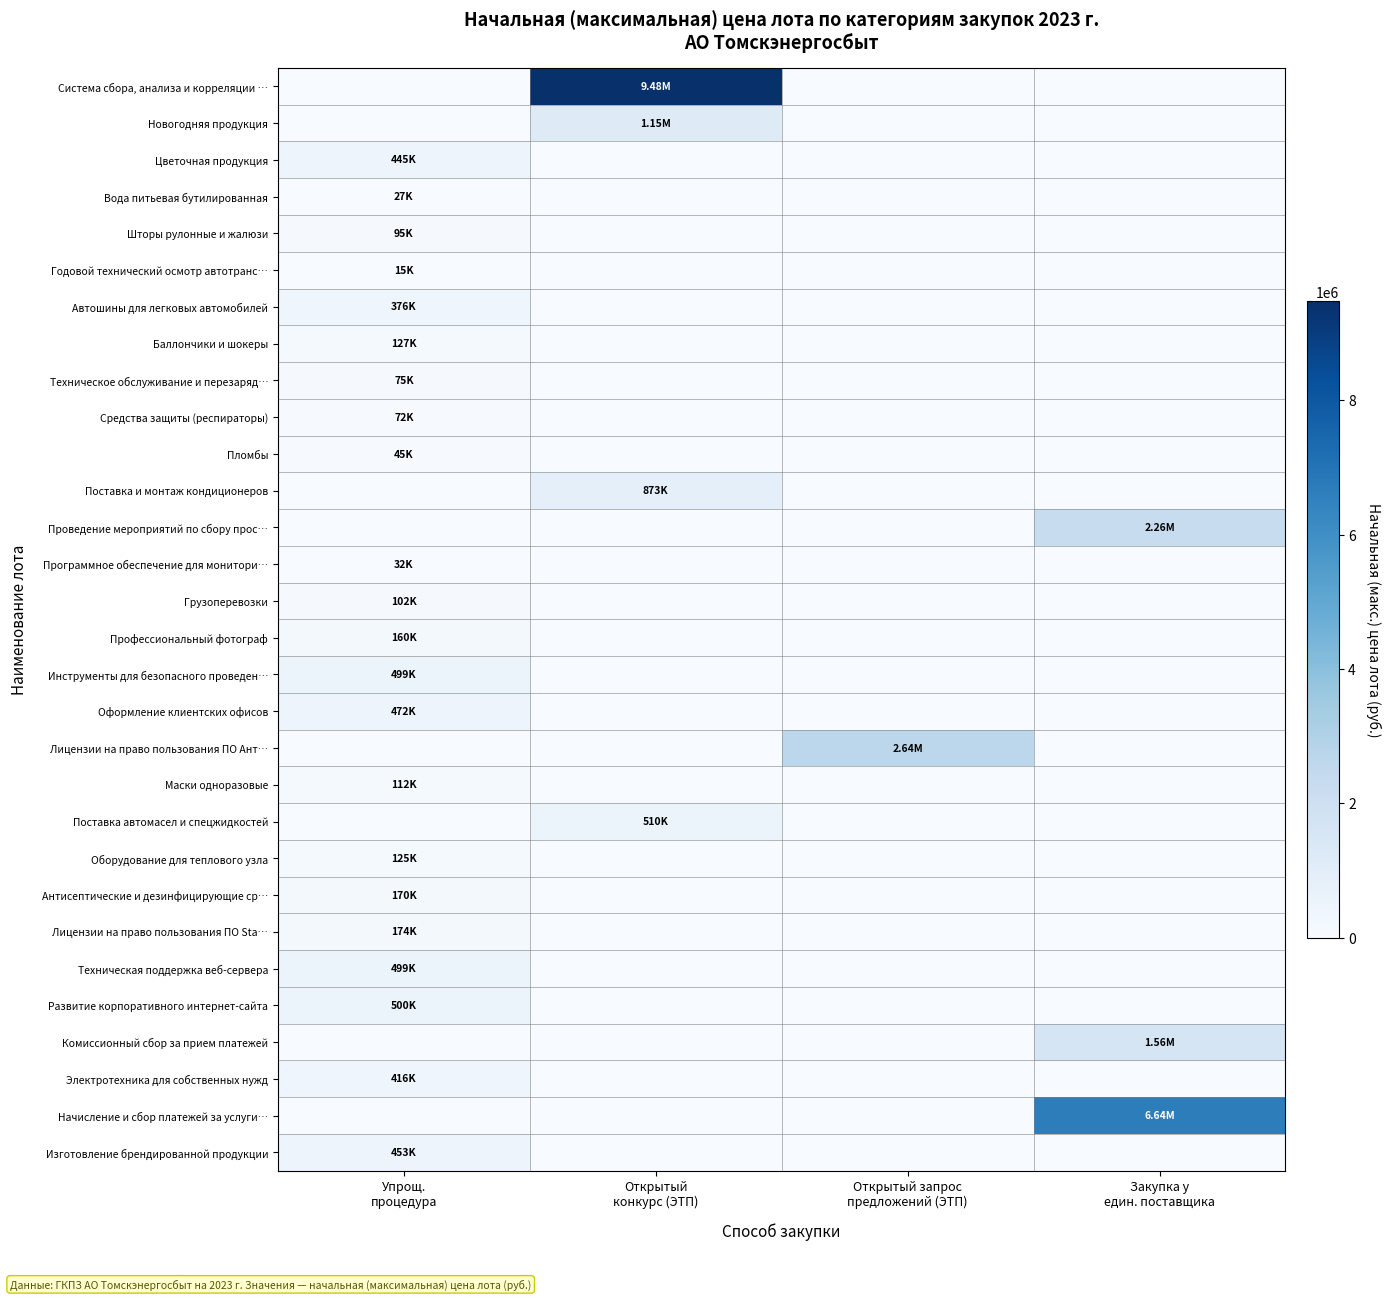

At how many categories does at least one series exceed 3181010?

2